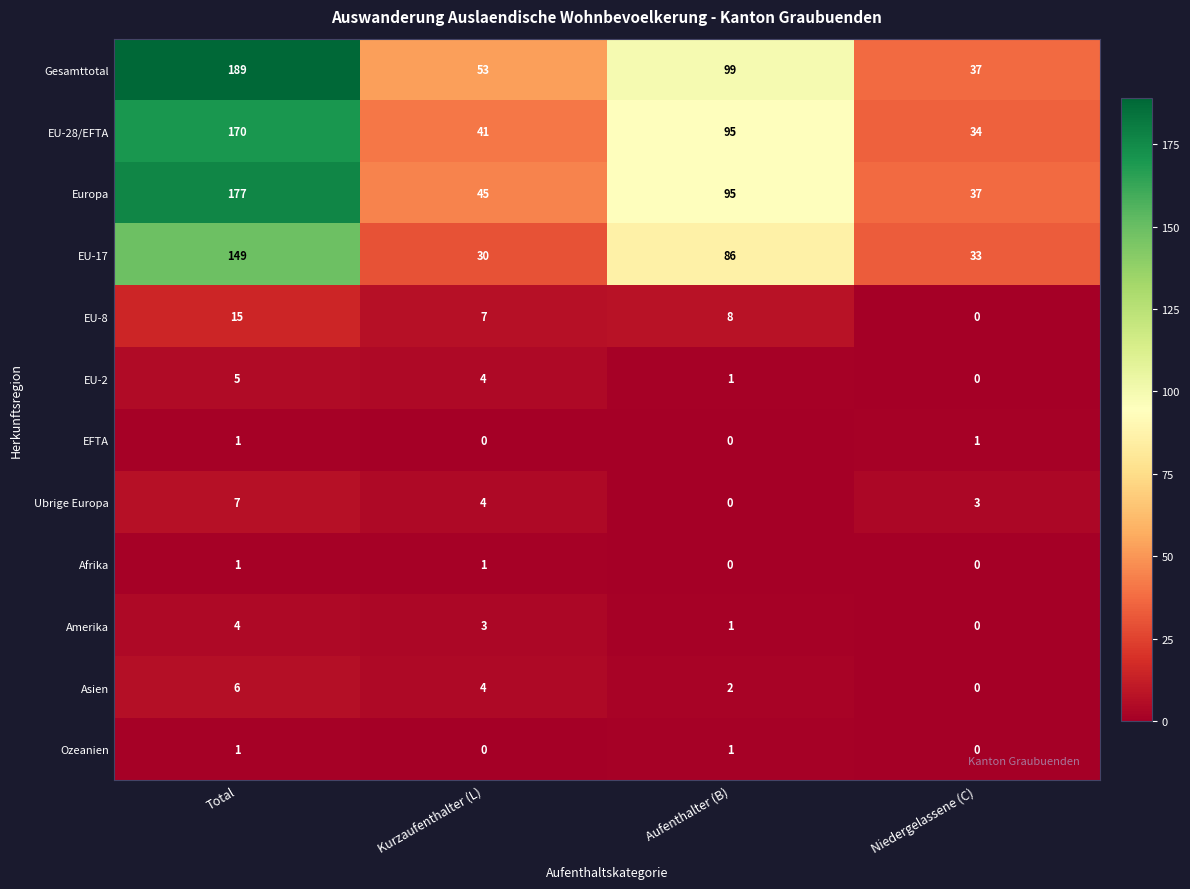

What is the greatest value displayed?

189